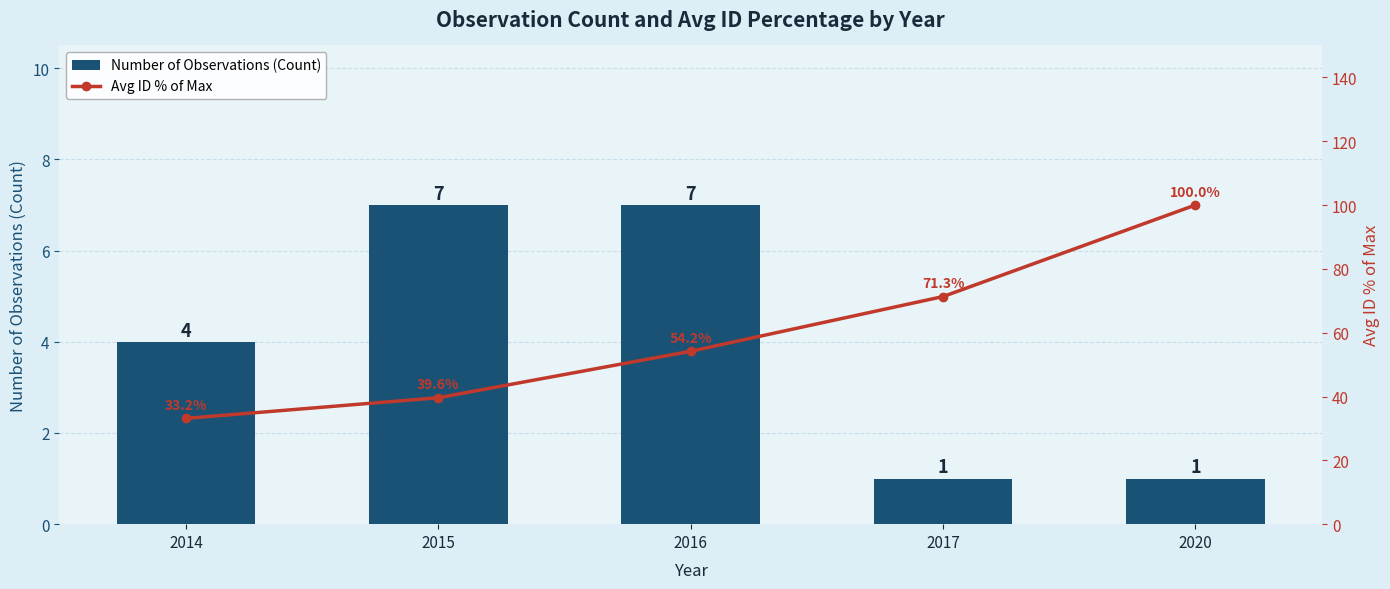

What is the spread (max minus min) of values at 2017?

70.3